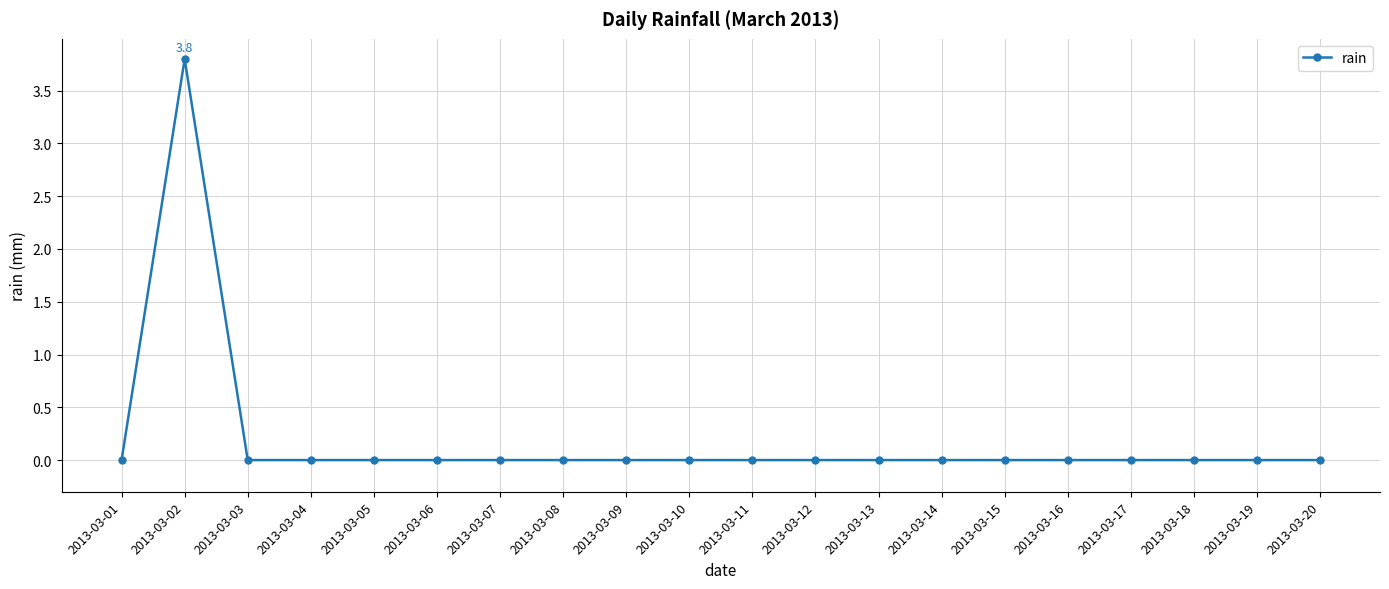

Reading left to right, transcribe all the data shown in this chart.

2013-03-01=0.0	2013-03-02=3.8	2013-03-03=0.0	2013-03-04=0.0	2013-03-05=0.0	2013-03-06=0.0	2013-03-07=0.0	2013-03-08=0.0	2013-03-09=0.0	2013-03-10=0.0	2013-03-11=0.0	2013-03-12=0.0	2013-03-13=0.0	2013-03-14=0.0	2013-03-15=0.0	2013-03-16=0.0	2013-03-17=0.0	2013-03-18=0.0	2013-03-19=0.0	2013-03-20=0.0